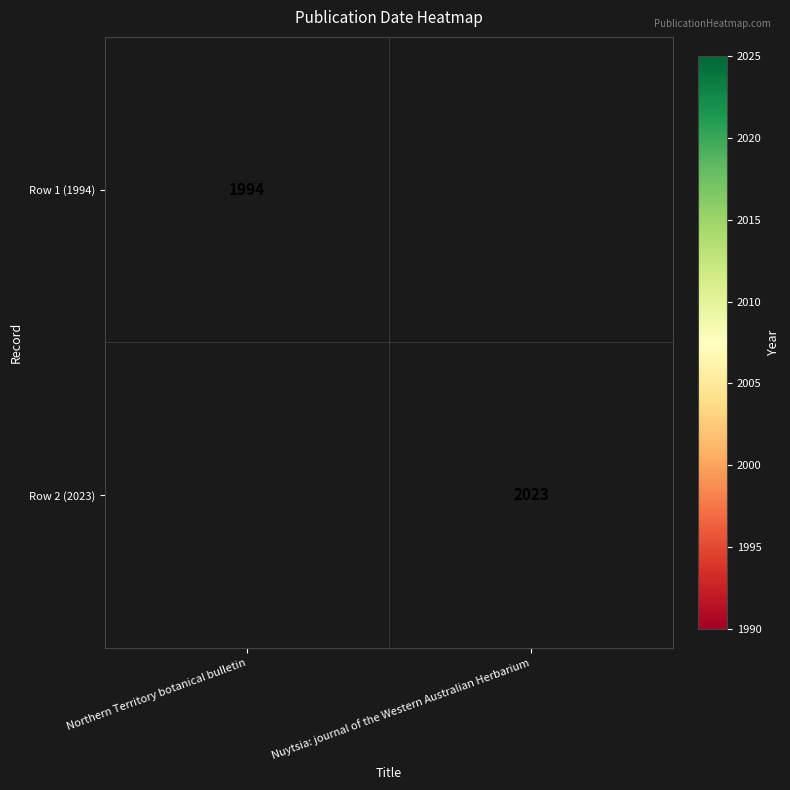

Is it true that Row 2 (2023) equals 2716 at Nuytsia: journal of the Western Australian Herbarium?

False